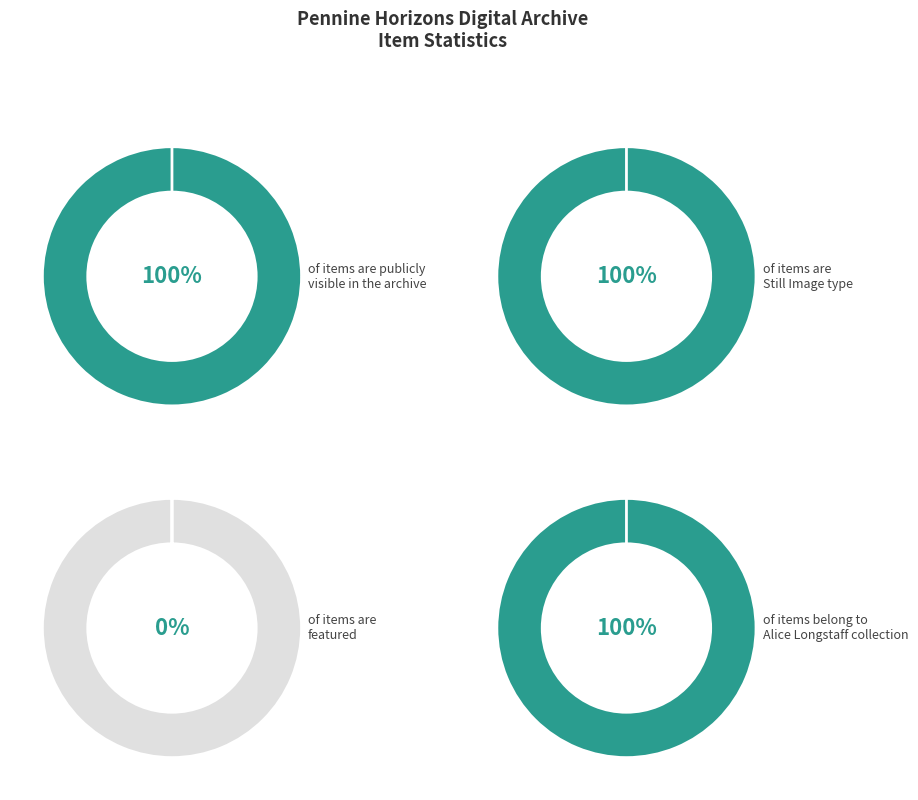

How many slices are in this pie chart?

2